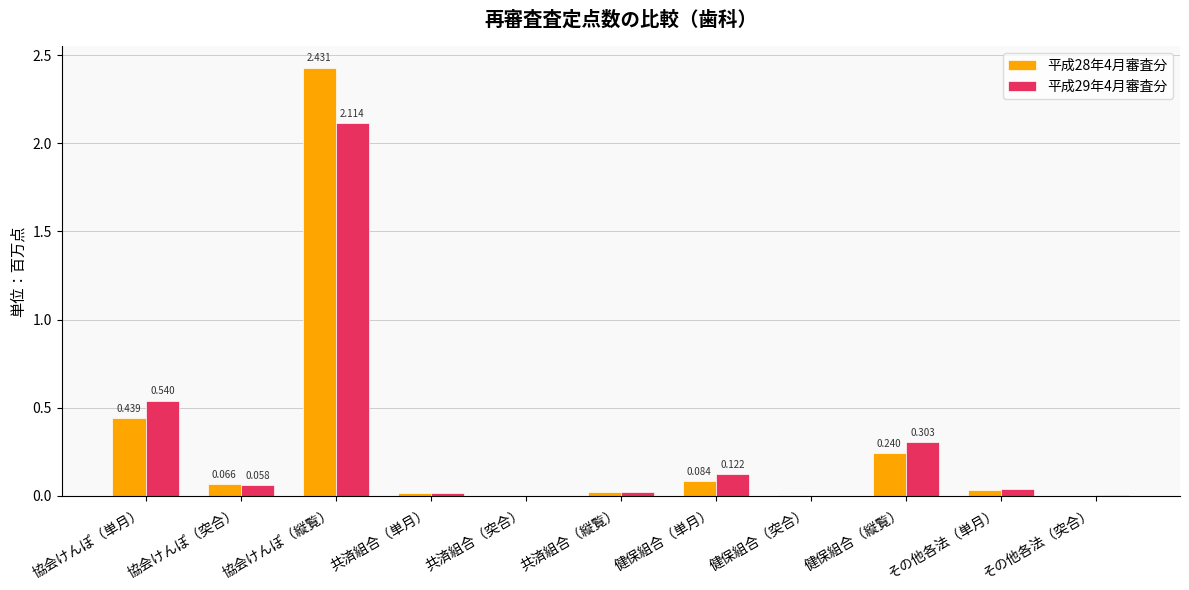

At which category is the sum across all series the highest?

協会けんぽ（縦覧）